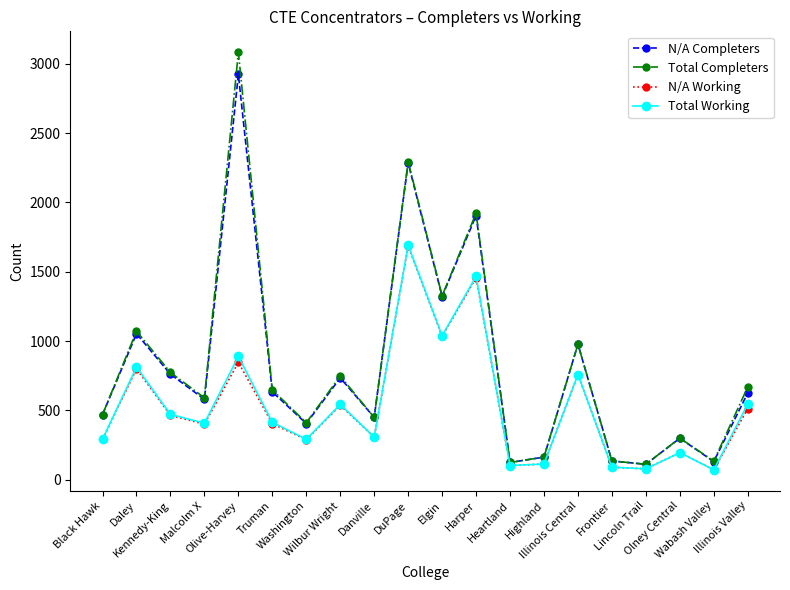

The Total Working series shows 194 at Olney Central. True or false?

True